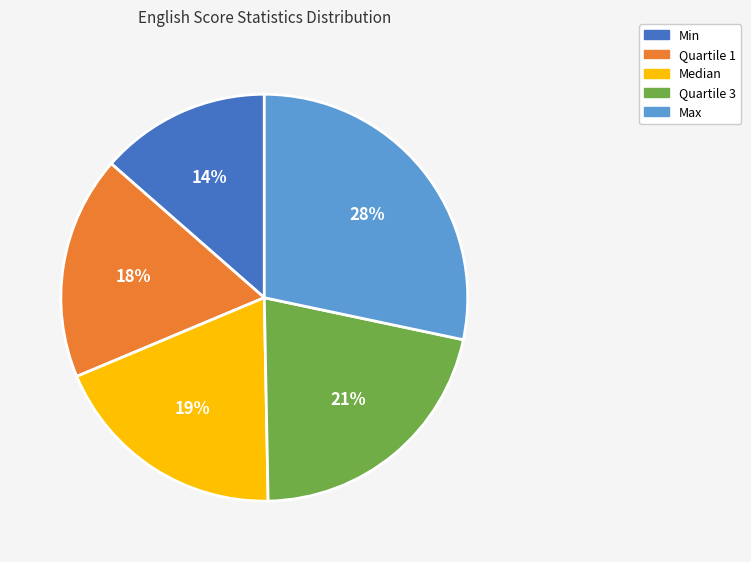

Is there any slice that represents more than half of the pie?

No